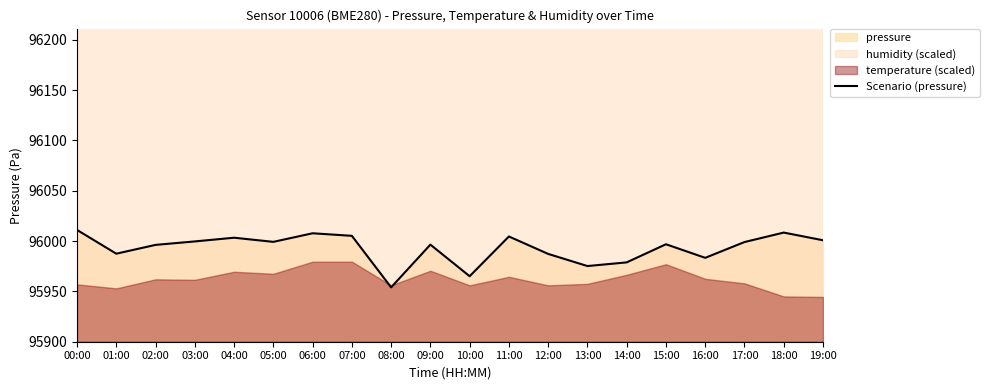

Does the chart display data point markers on the line(s)?

No